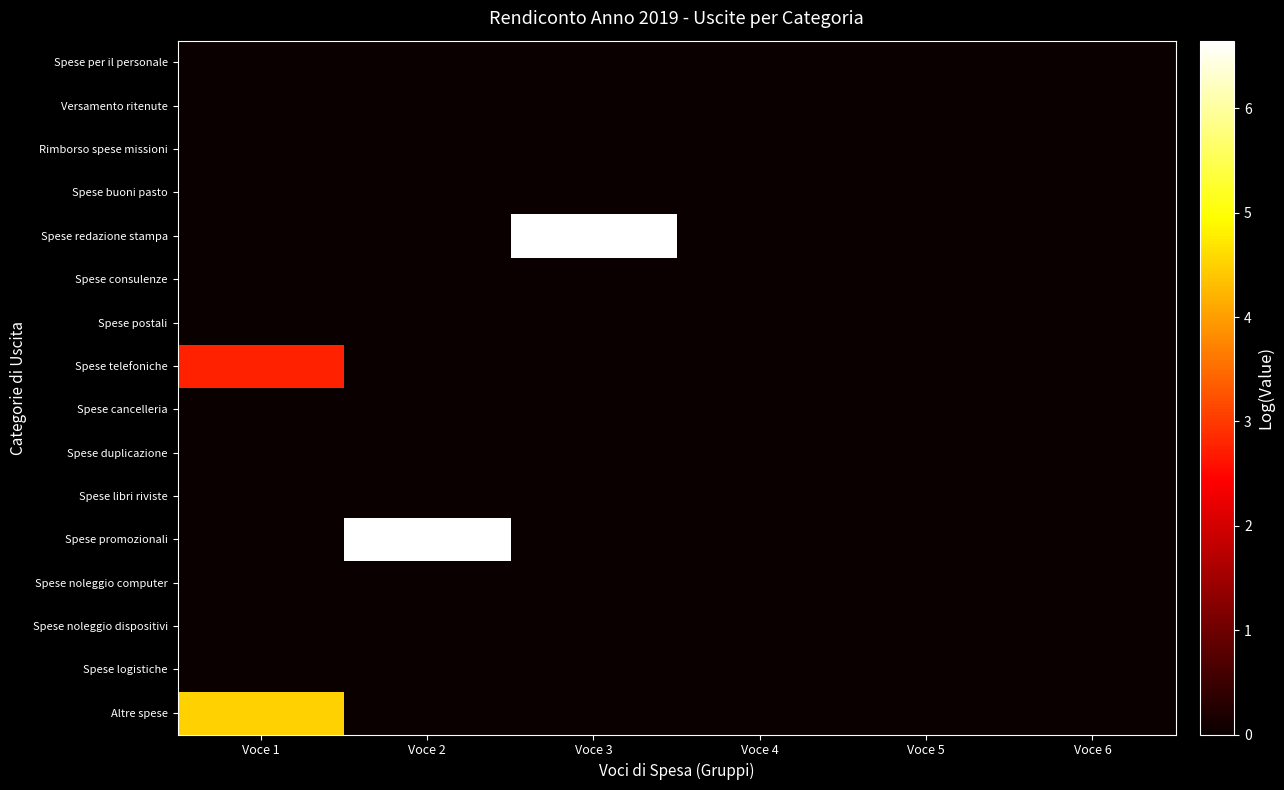

At how many categories does at least one series exceed 0?

3